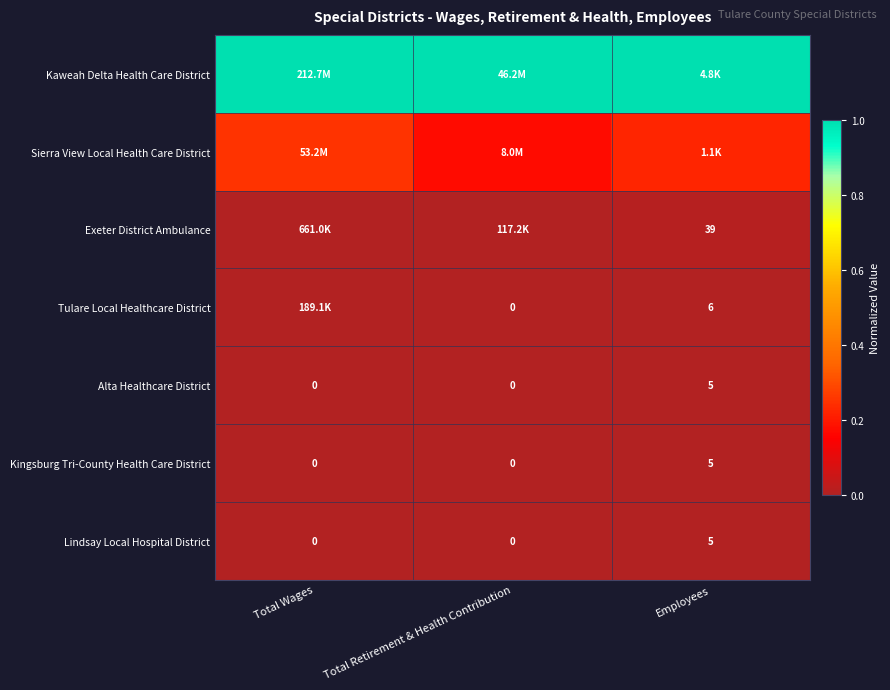

At which label does Alta Healthcare District reach its peak?

Employees